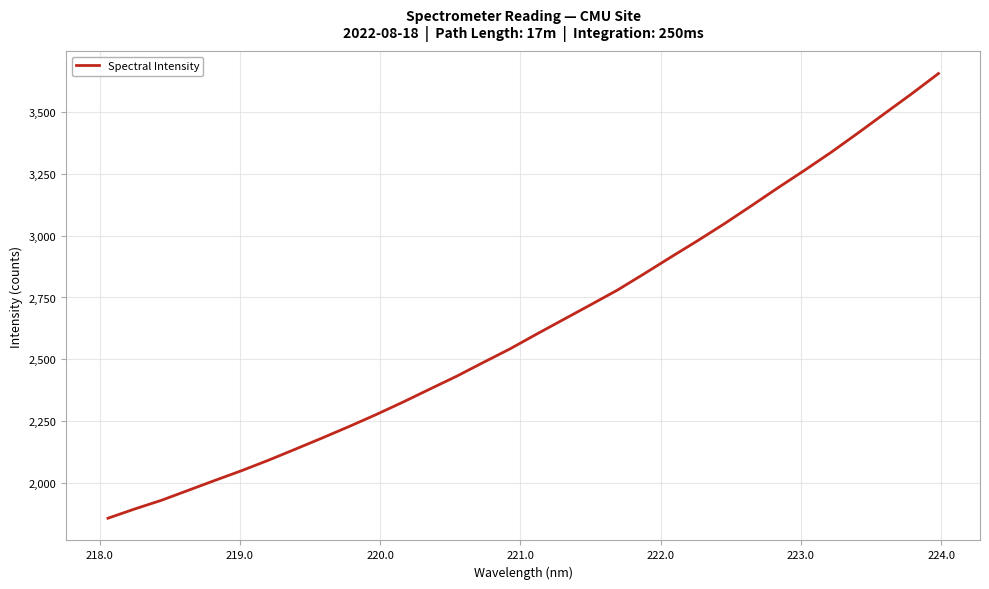

What is the smallest value displayed?

1859.6